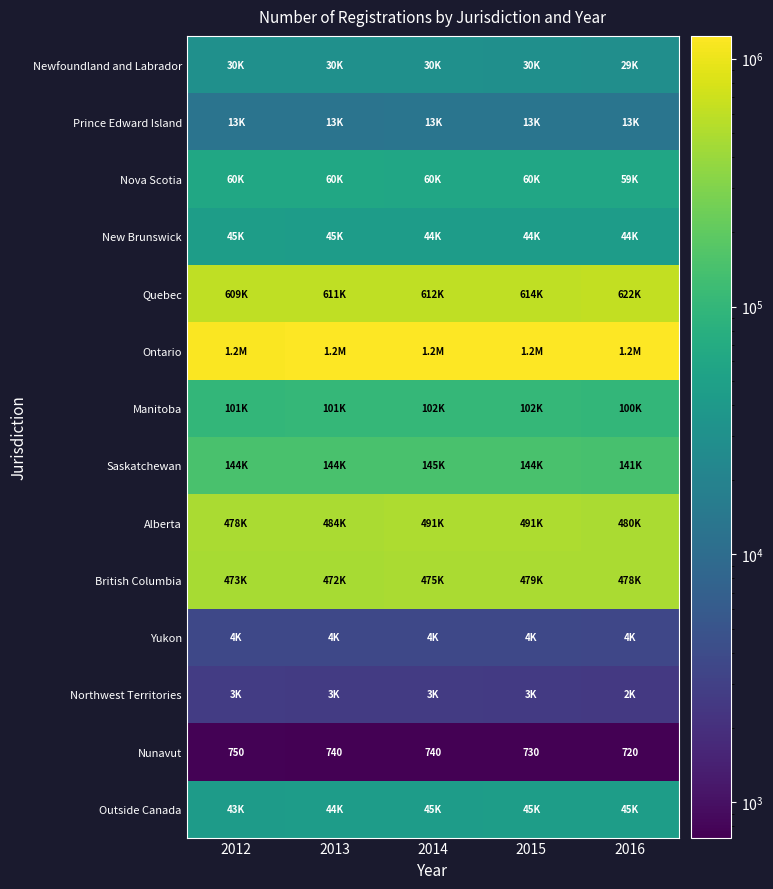

Count the Nunavut values in the range 730 to 740.

3